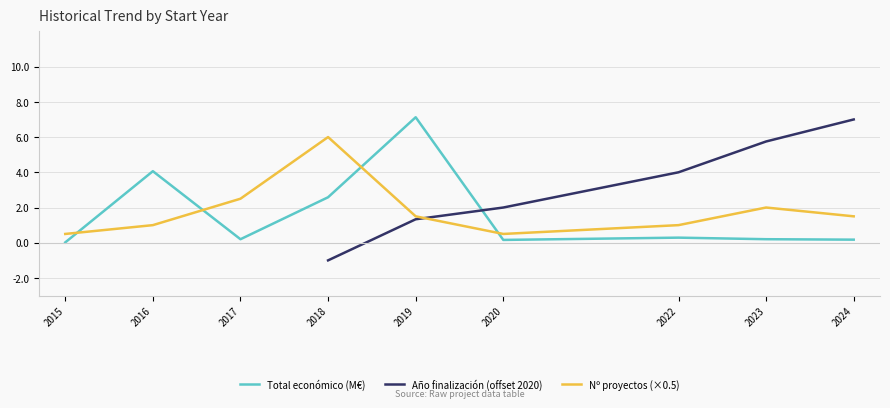

Is it true that Año finalización (offset 2020) equals 0.5 at 2019?

False